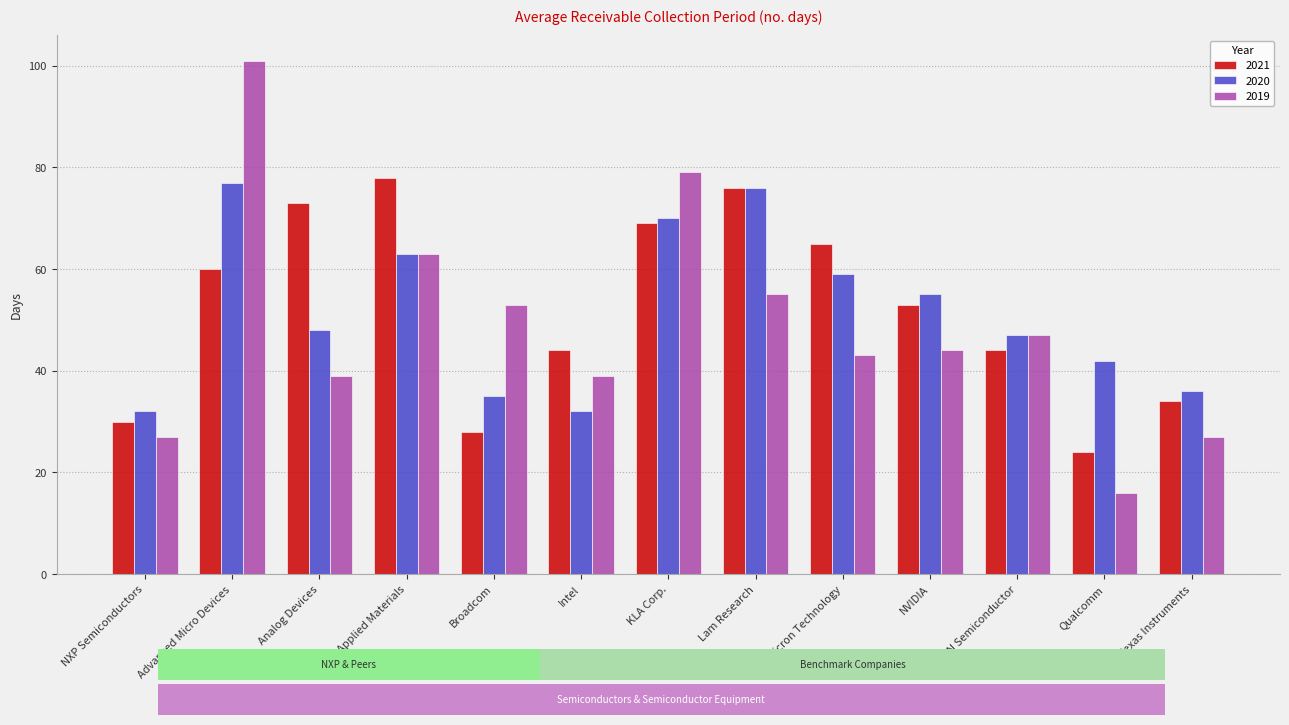

Reading left to right, what are all the values shown in this chart?

2021: NXP Semiconductors=30	Advanced Micro Devices=60	Analog Devices=73	Applied Materials=78	Broadcom=28	Intel=44	KLA Corp.=69	Lam Research=76	Micron Technology=65	NVIDIA=53	ON Semiconductor=44	Qualcomm=24	Texas Instruments=34
2020: NXP Semiconductors=32	Advanced Micro Devices=77	Analog Devices=48	Applied Materials=63	Broadcom=35	Intel=32	KLA Corp.=70	Lam Research=76	Micron Technology=59	NVIDIA=55	ON Semiconductor=47	Qualcomm=42	Texas Instruments=36
2019: NXP Semiconductors=27	Advanced Micro Devices=101	Analog Devices=39	Applied Materials=63	Broadcom=53	Intel=39	KLA Corp.=79	Lam Research=55	Micron Technology=43	NVIDIA=44	ON Semiconductor=47	Qualcomm=16	Texas Instruments=27